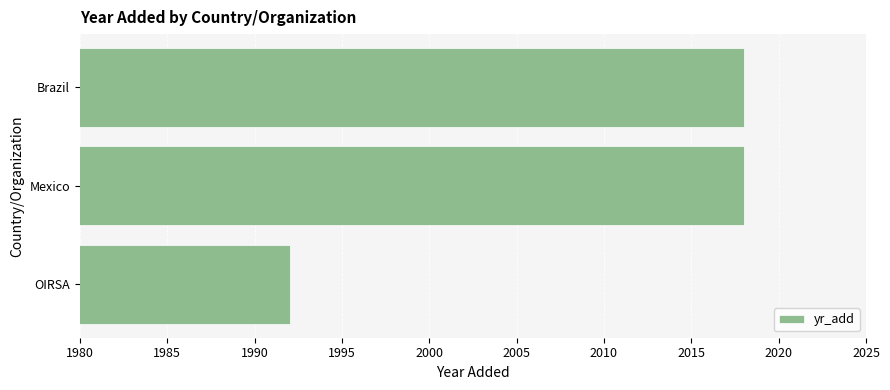

What is the approximate value at Brazil, to the nearest 10?

2020